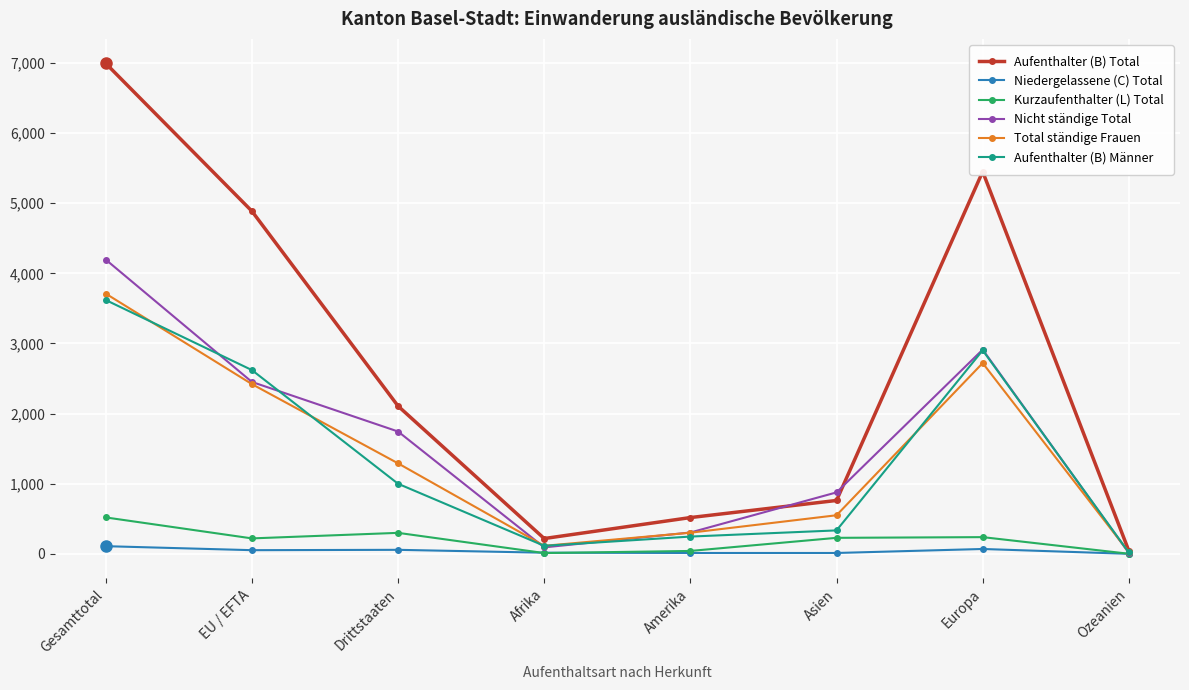

What is the highest value of the Aufenthalter (B) Männer series?

3619